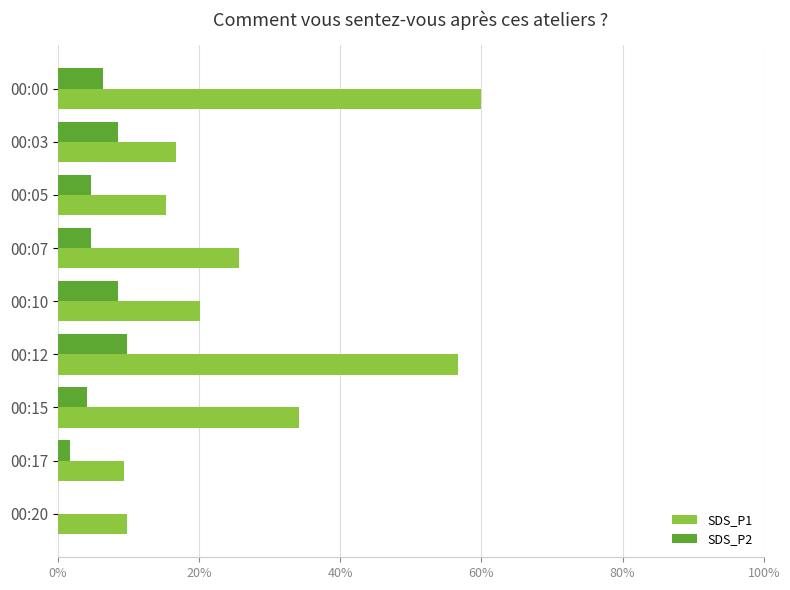

How many series are shown in this chart?

2